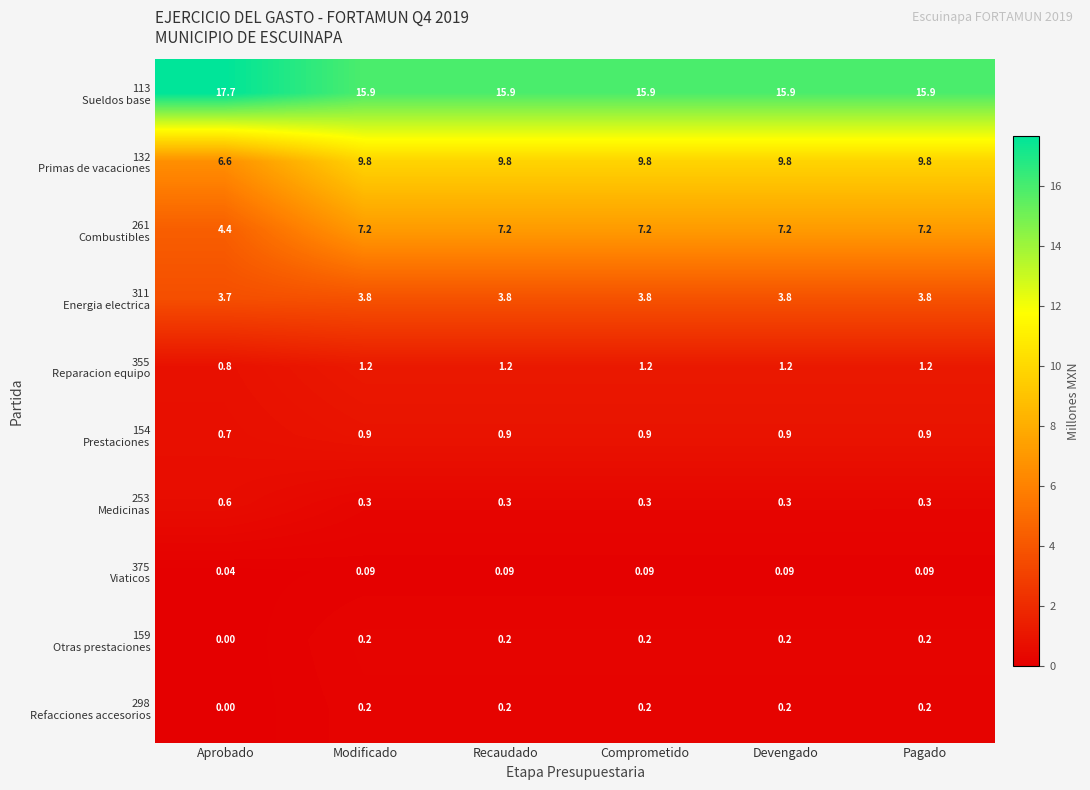

Which category has the lowest value across all series?

Aprobado